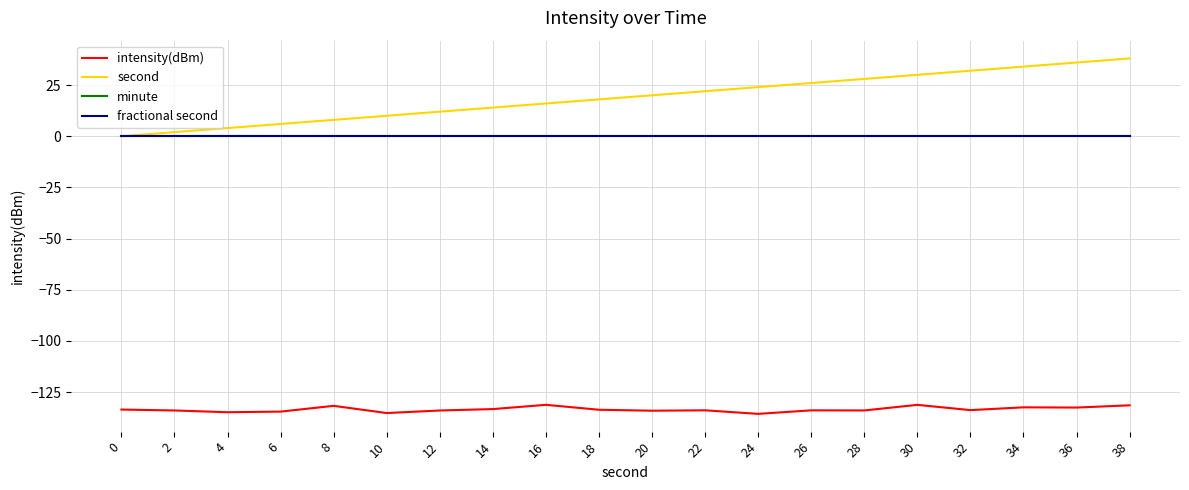

True or false: second and fractional second cross at least once.

False